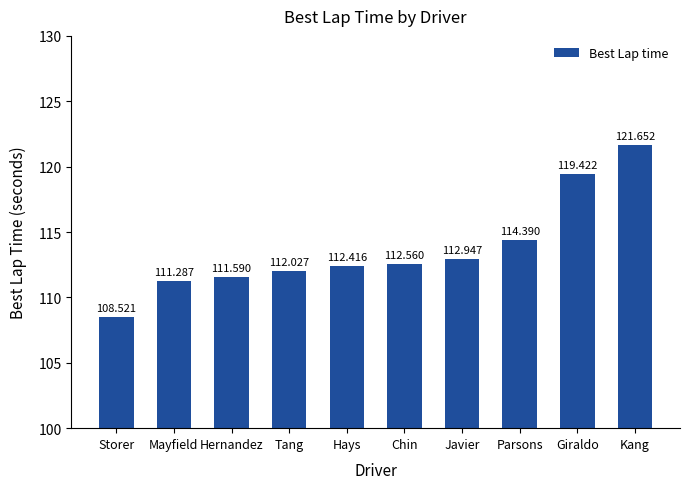

True or false: the data shows 189.9 at Hays.

False